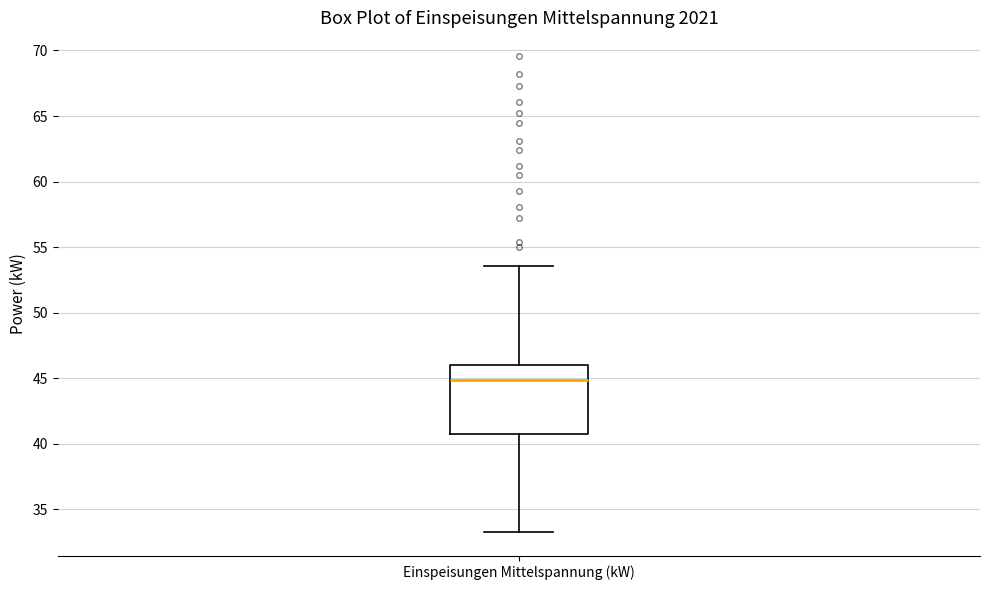

Read this box plot against the y-axis: the position of the median line, the range covered by the box, and the ends of both whiskers. The values are not printed on the chart, so give them approximately, as read against the axis.

median 45.0, box 41.0 to 46.0, whiskers 33.5 to 53.5